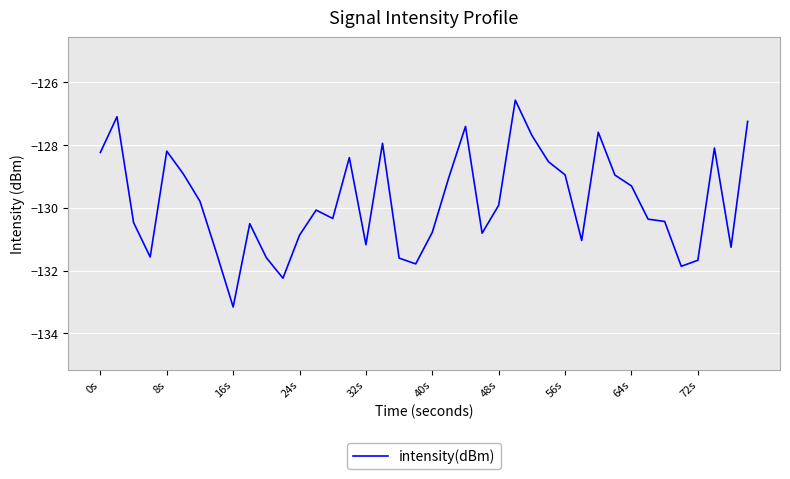

What is the difference between the maximum and minimum values?

6.6